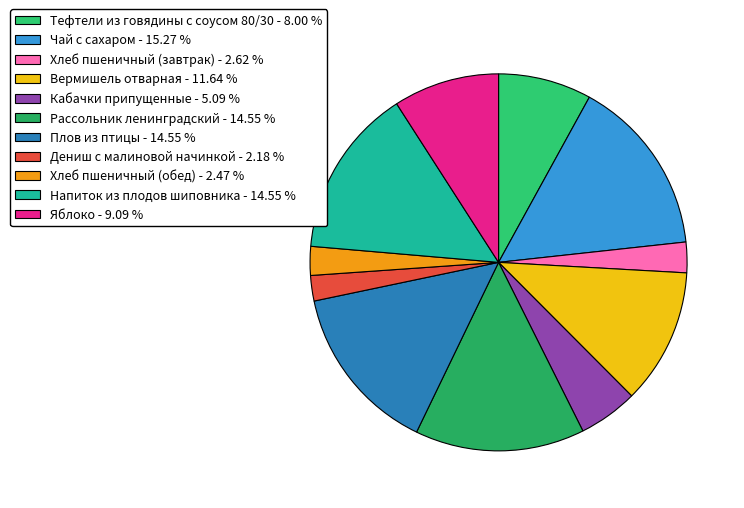

How many slices are in this pie chart?

11